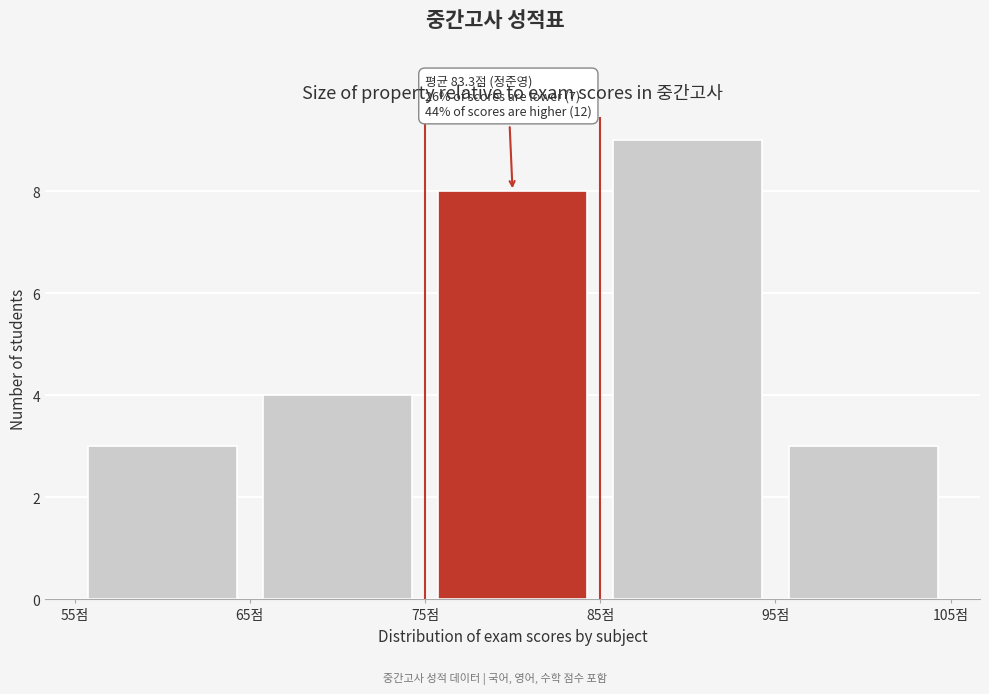

Which range on the x-axis has the tallest bar?

85 to 95